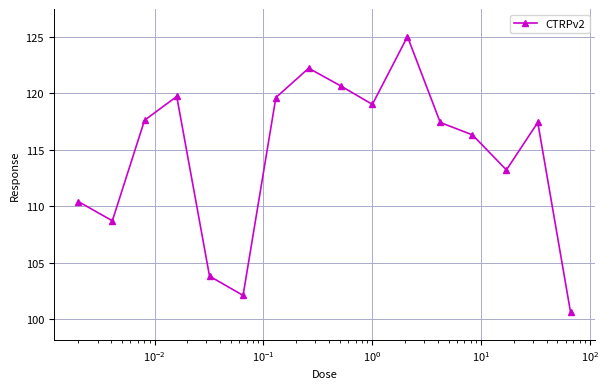

What is the greatest value displayed?

125.0